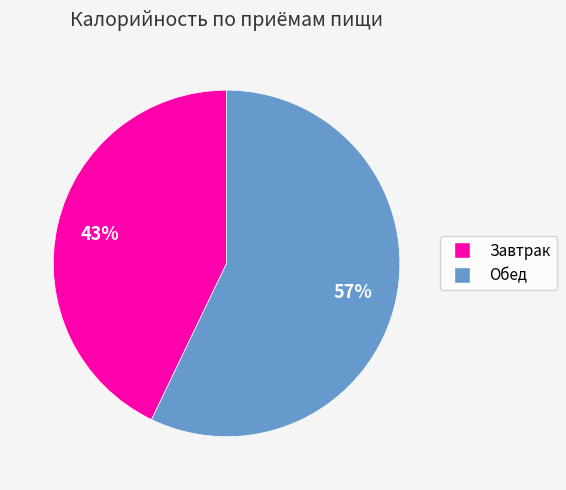

How many slices are in this pie chart?

2